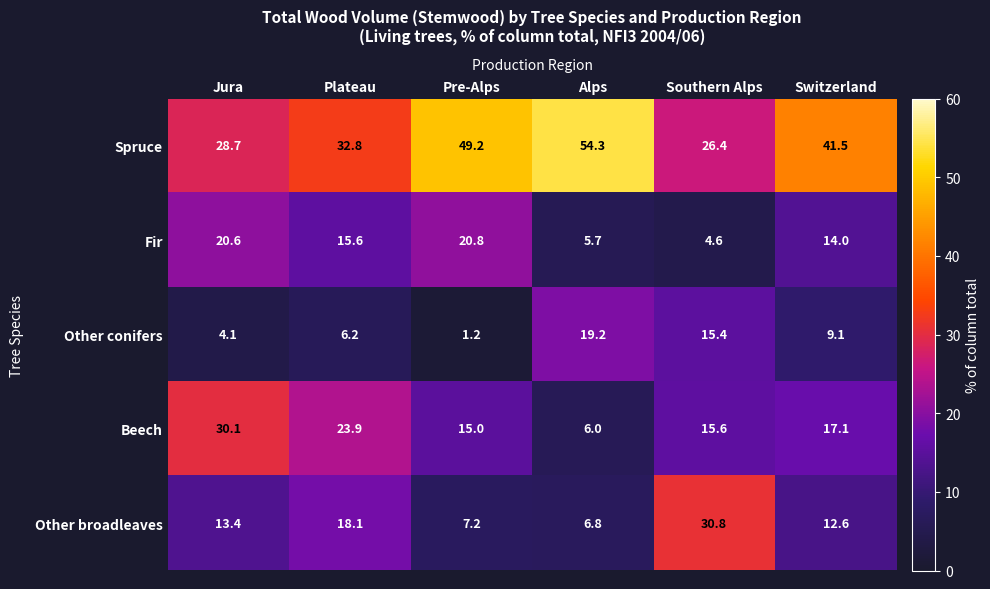

What is the sum of all Fir values?

81.3